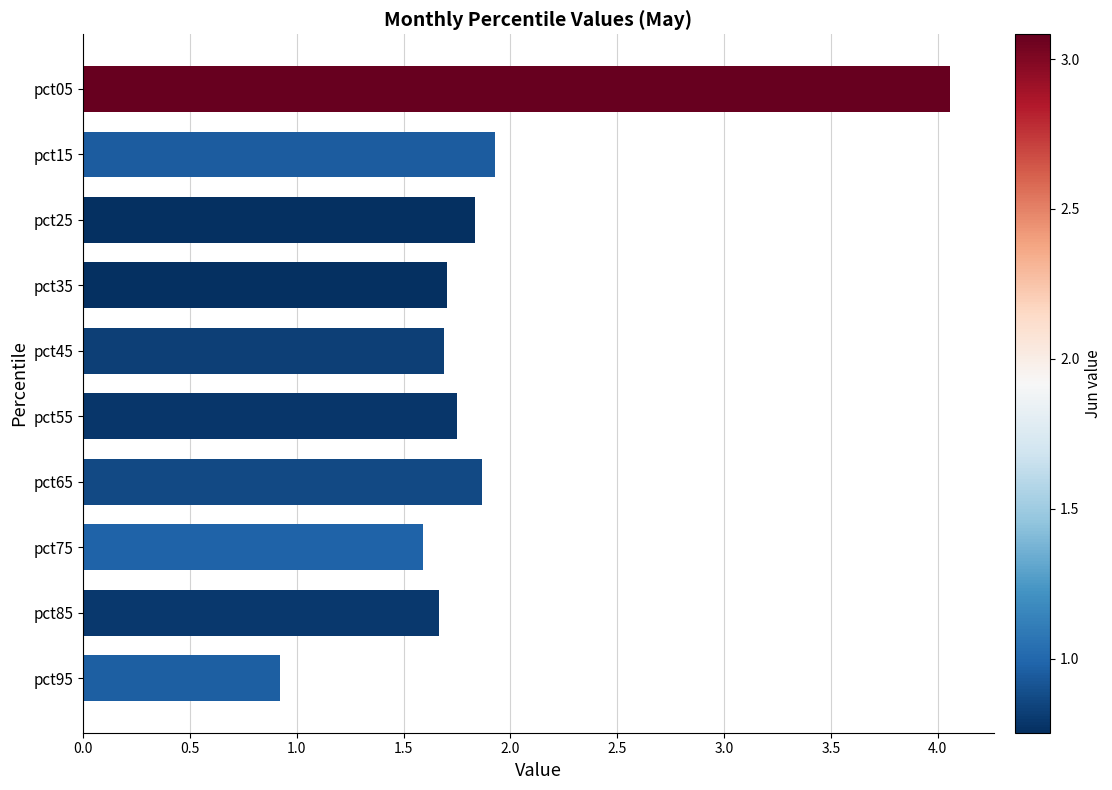

Count the number of values greater than 1.

9